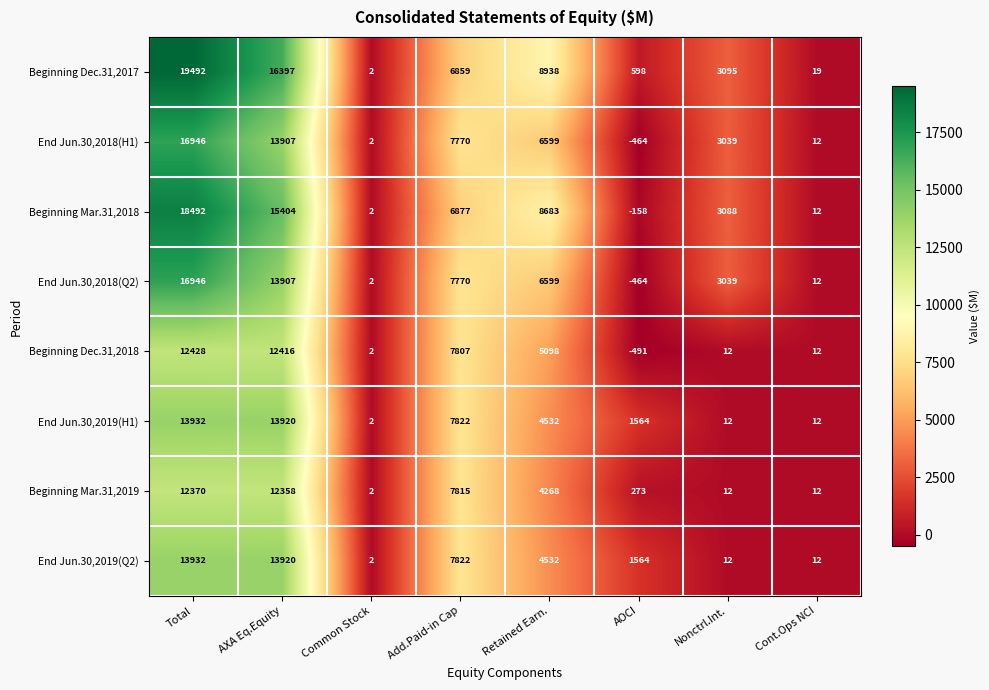

Where does the Beginning Dec.31,2017 series first go above 6859?

Total